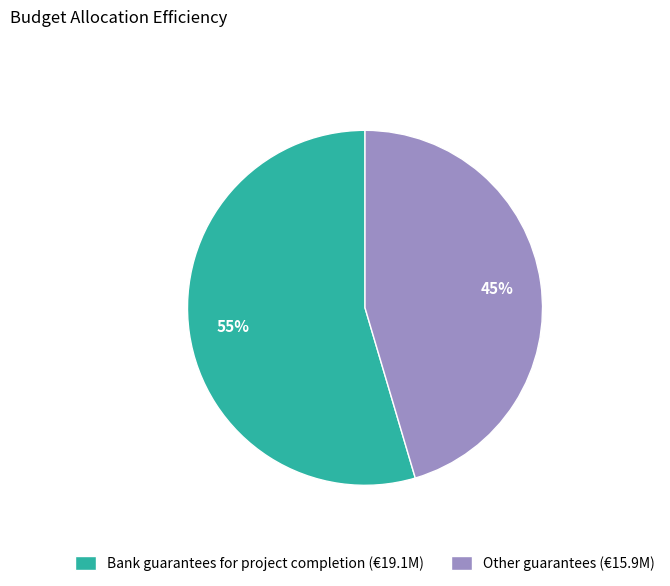

To the nearest percent, what portion does Bank guarantees for project completion represent?

55%